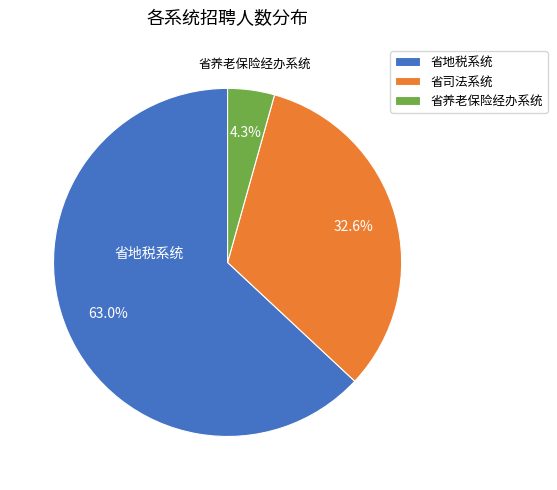

Rank the categories by value from highest to lowest.

省地税系统, 省司法系统, 省养老保险经办系统